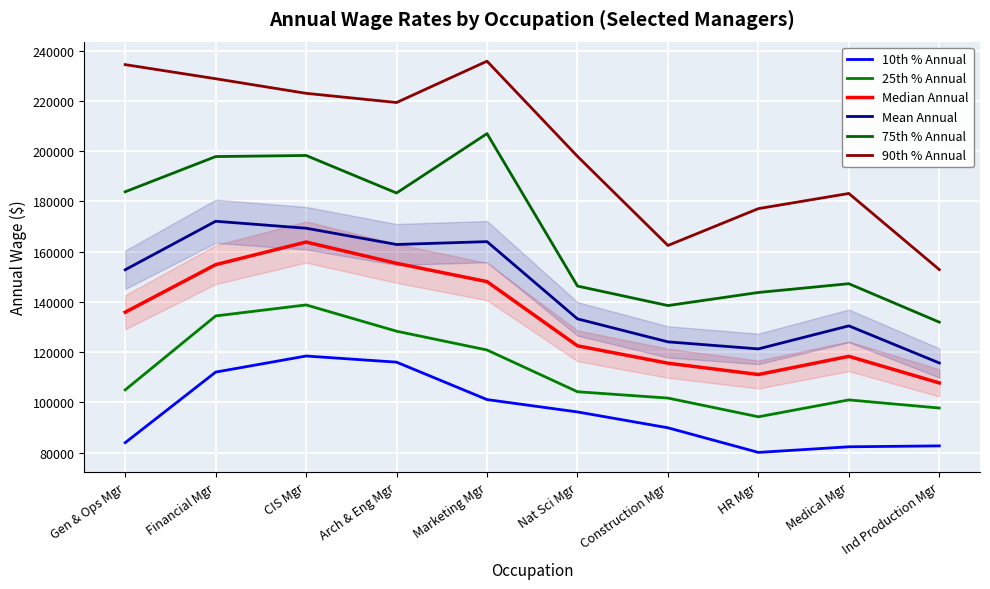

What is the value of the 90th % Annual point at the 6th from the left?

197933